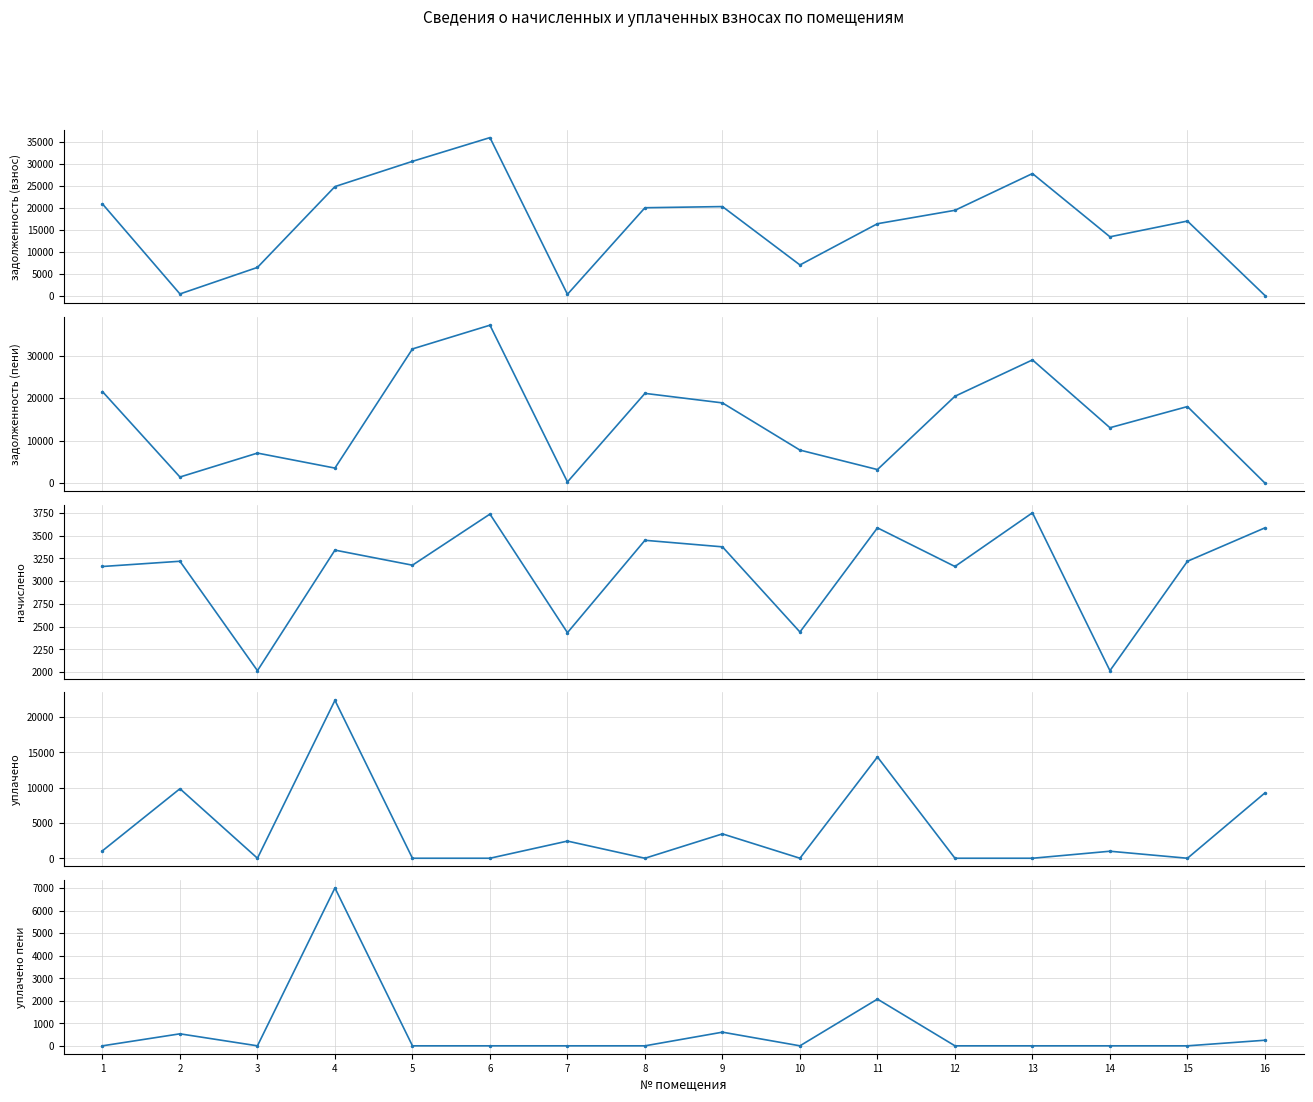

How many times do задолженность (взнос) and уплачено cross each other?

5